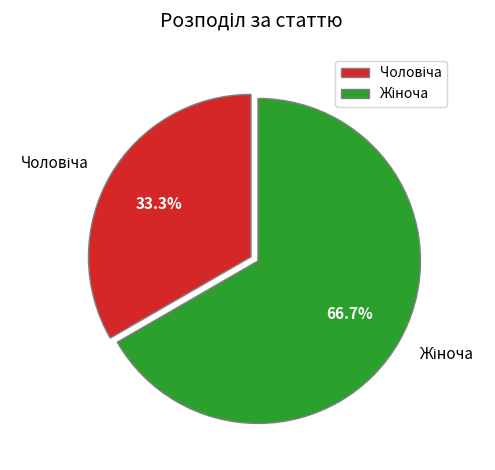

How many segments does this pie chart have?

2